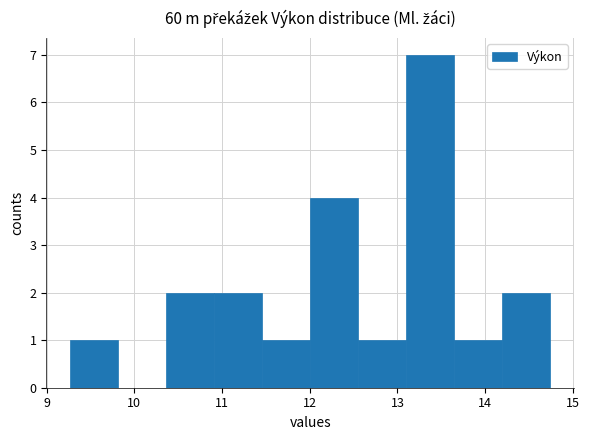

Which range on the x-axis has the tallest bar?

13.1 to 13.6